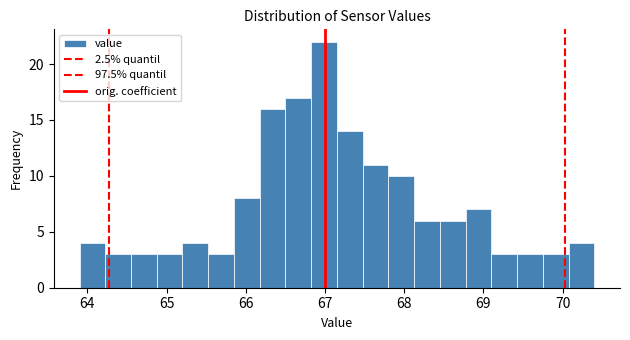

Read against the x-axis, roughly where is the centre of the tallest bar?

67.0